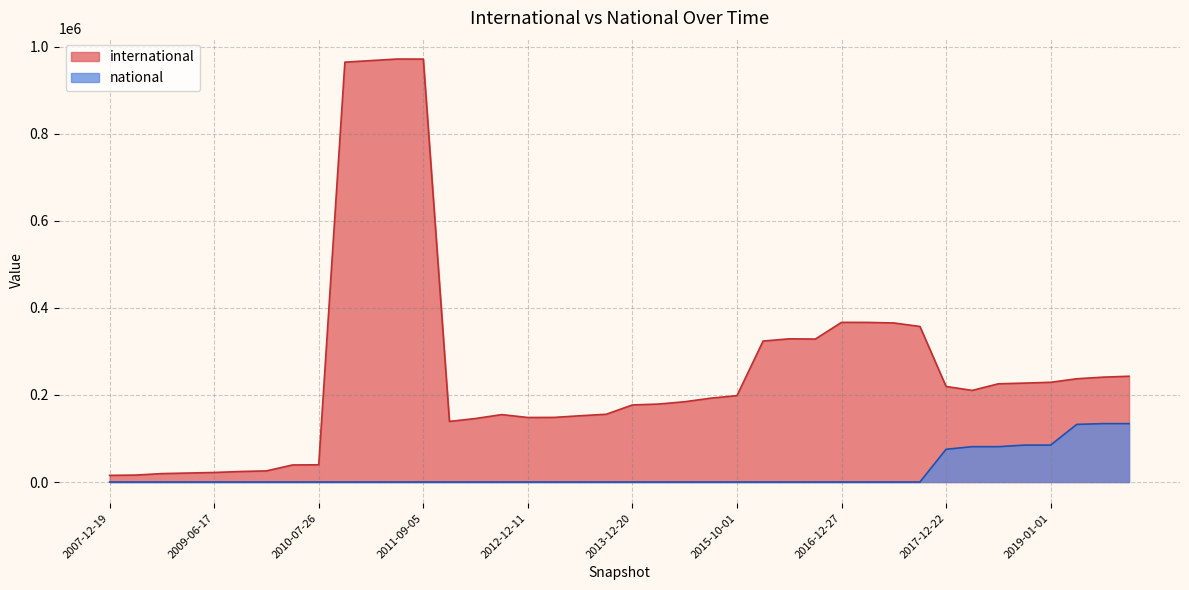

At which category does international reach its first local peak?

2011-06-10